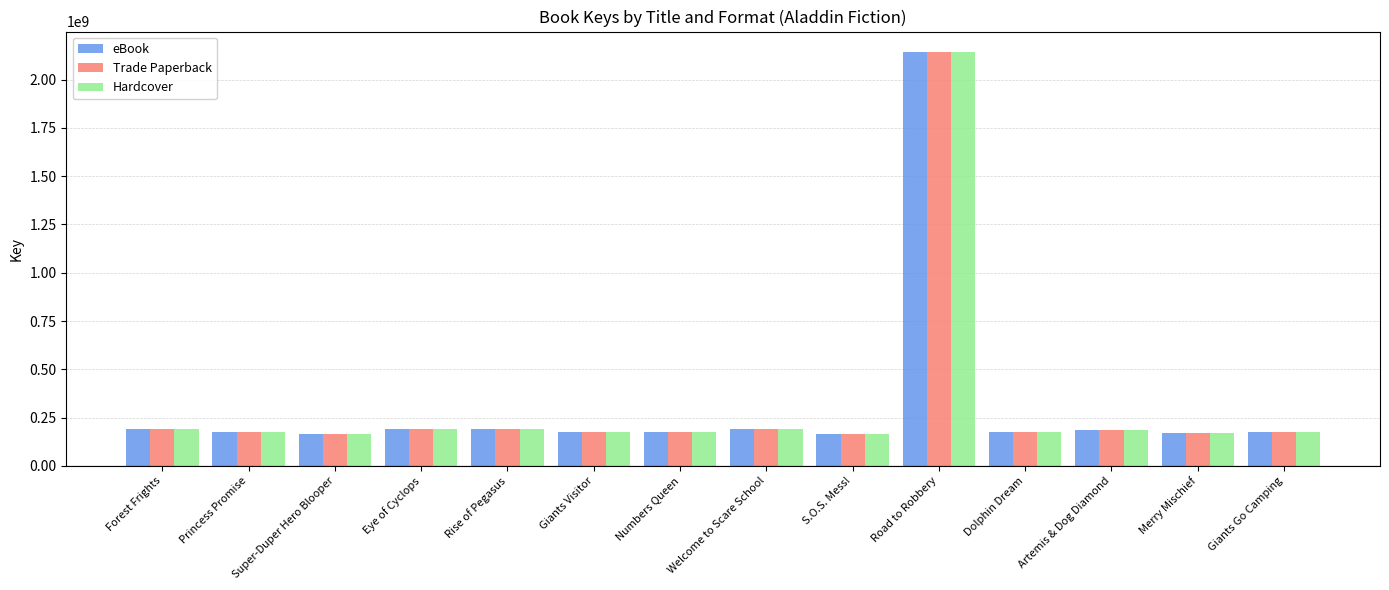

What is the difference between the maximum and minimum values in the eBook series?

1979966325